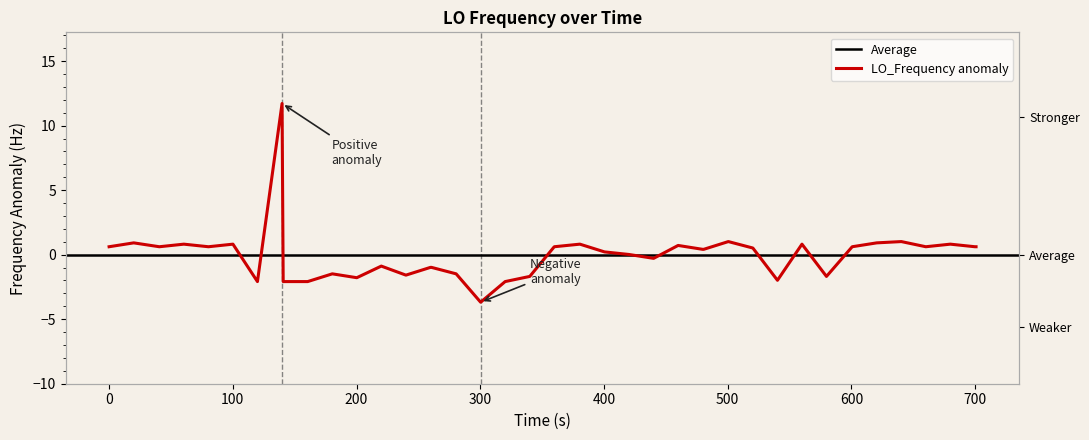

How many points are higher than both their immediate neighbors (excluding endpoints)?

12